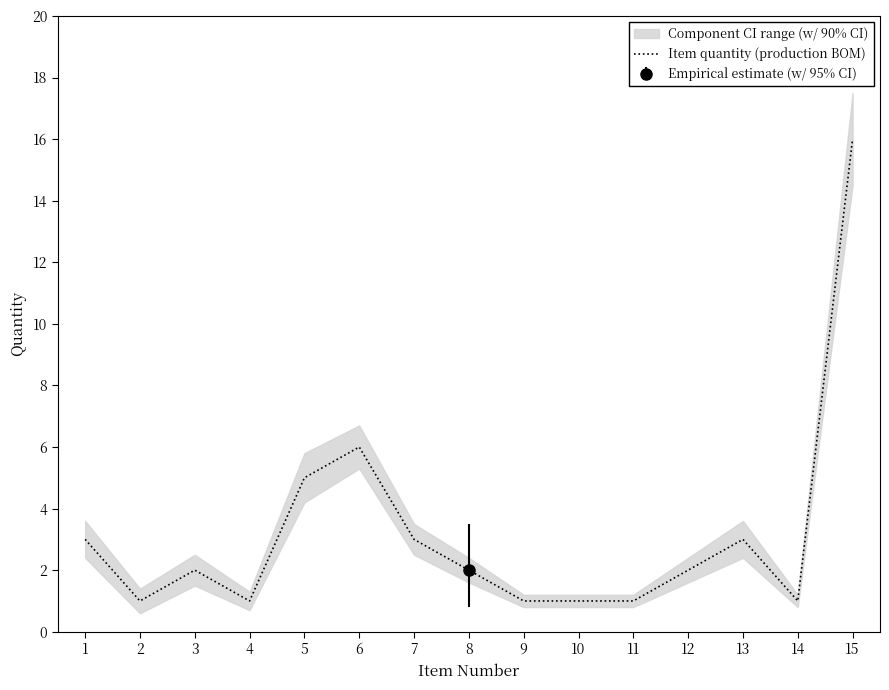

What is the ratio of the value at 9 to the value at 13?

0.3